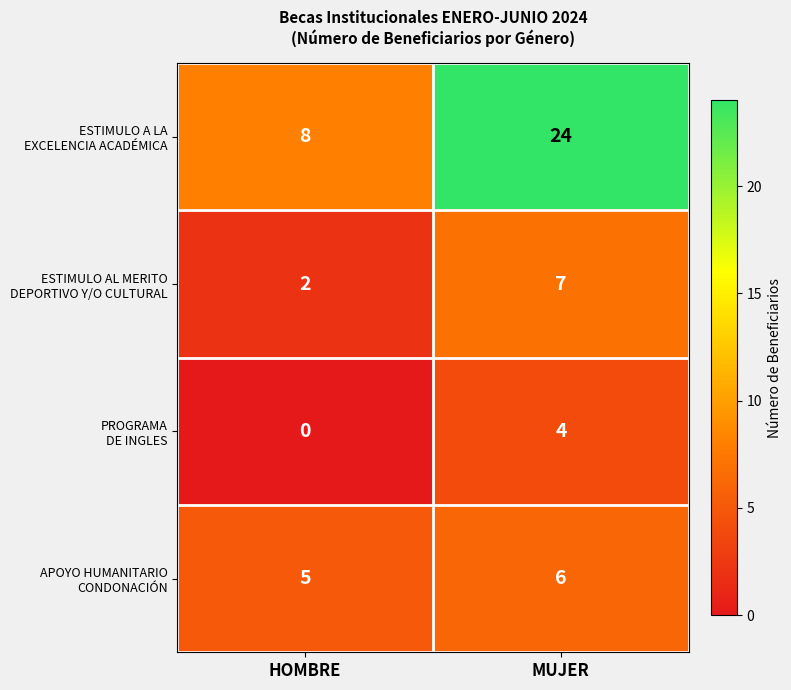

How many distinct data groups are displayed?

4